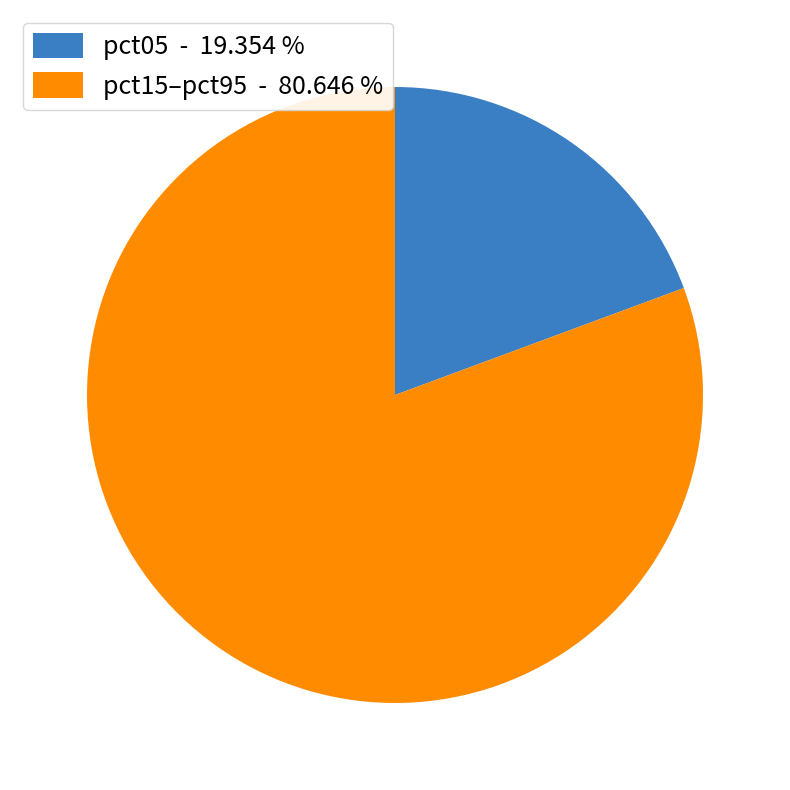

Rank the categories by value from lowest to highest.

pct05 - 19.354 %, pct15–pct95 - 80.646 %